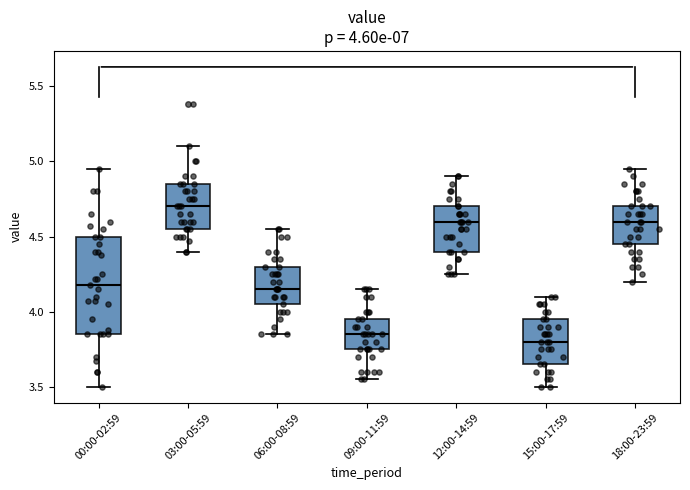

Comparing the boxes themselves (not the whiskers), which one is the tallest?

00:00-02:59